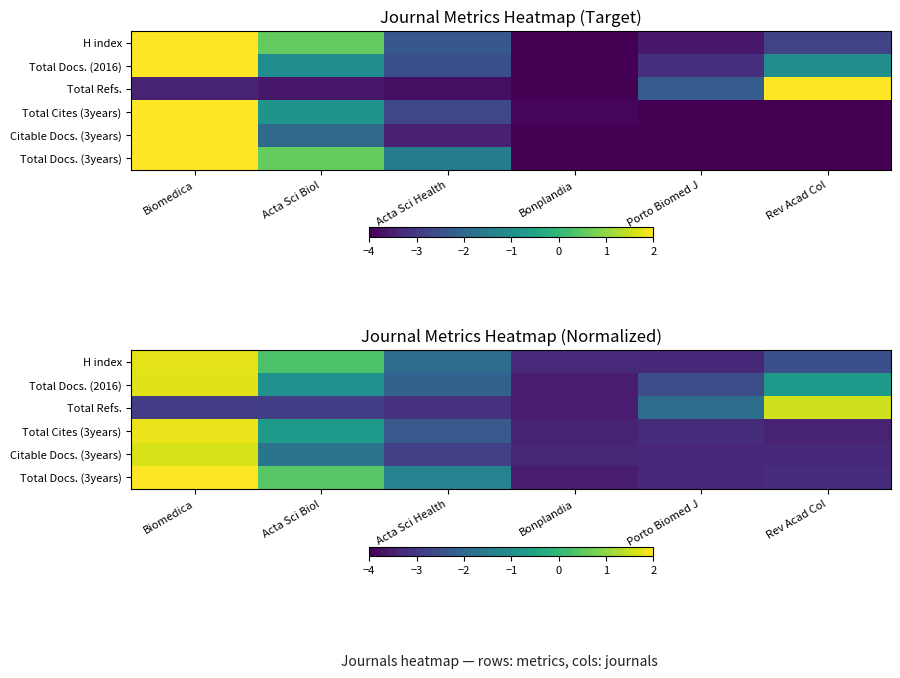

What is the difference between the highest and lowest values at Acta Sci Health?

1.8